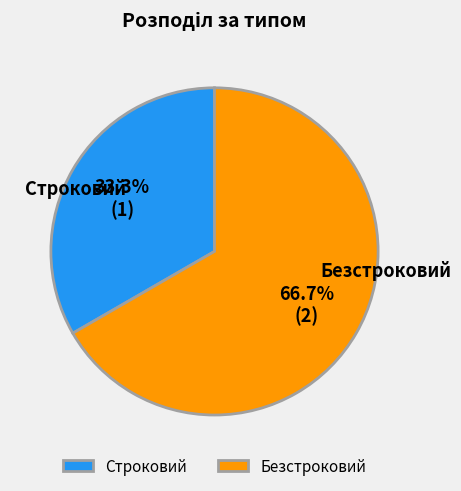

How many segments does this pie chart have?

2